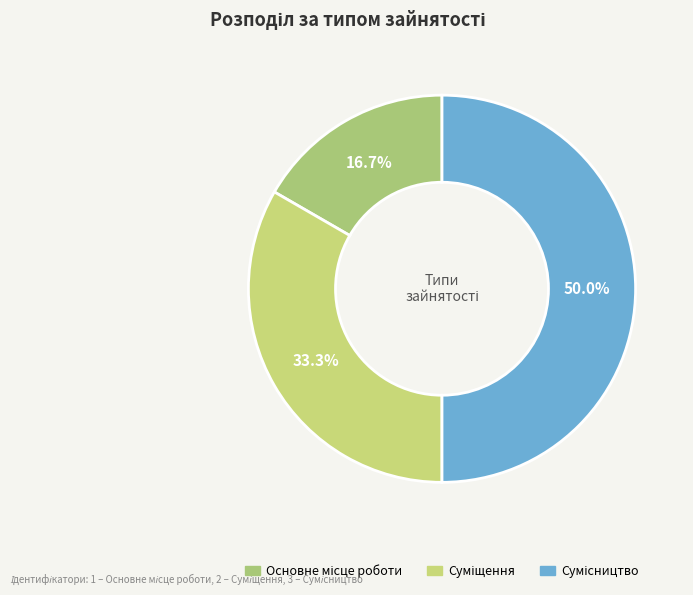

What is the smallest slice in the pie chart?

Основне місце роботи